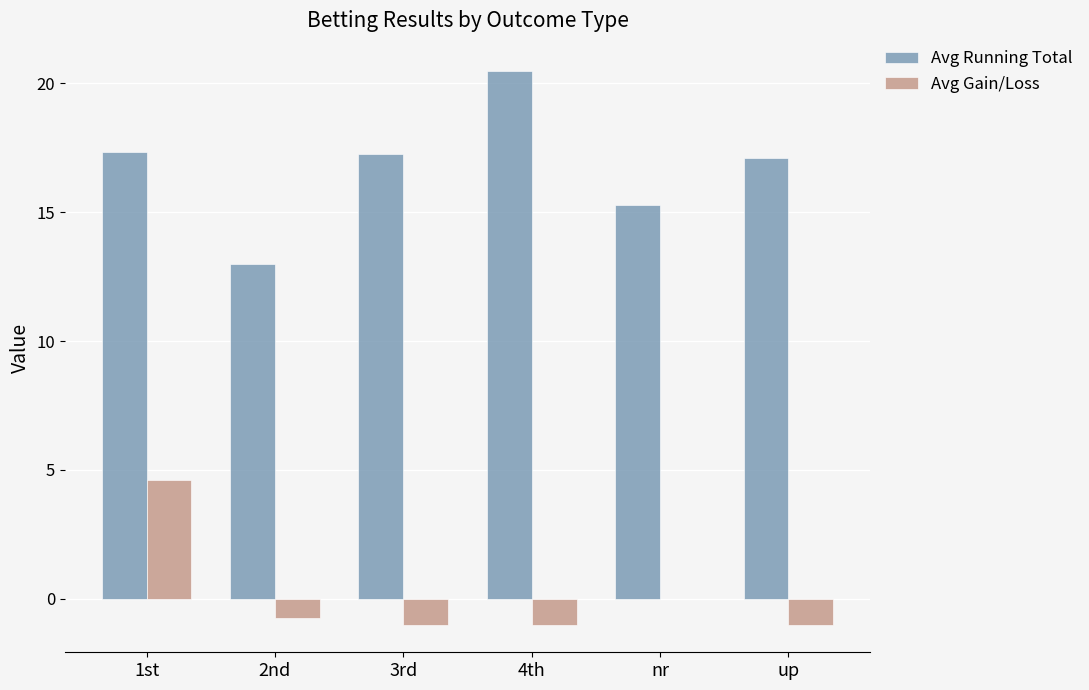

True or false: Avg Running Total has a value of 20.5 at 4th.

True